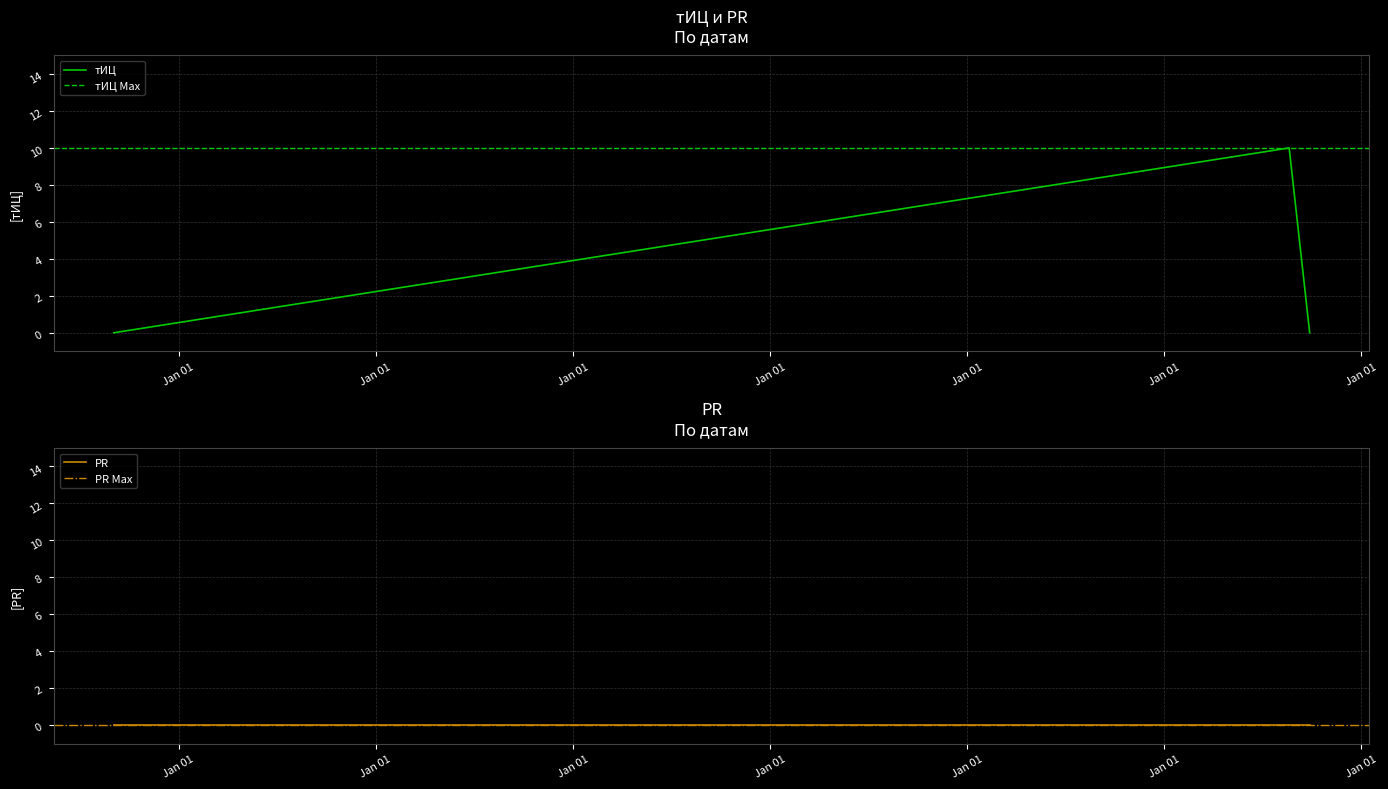

What is the average value?

3